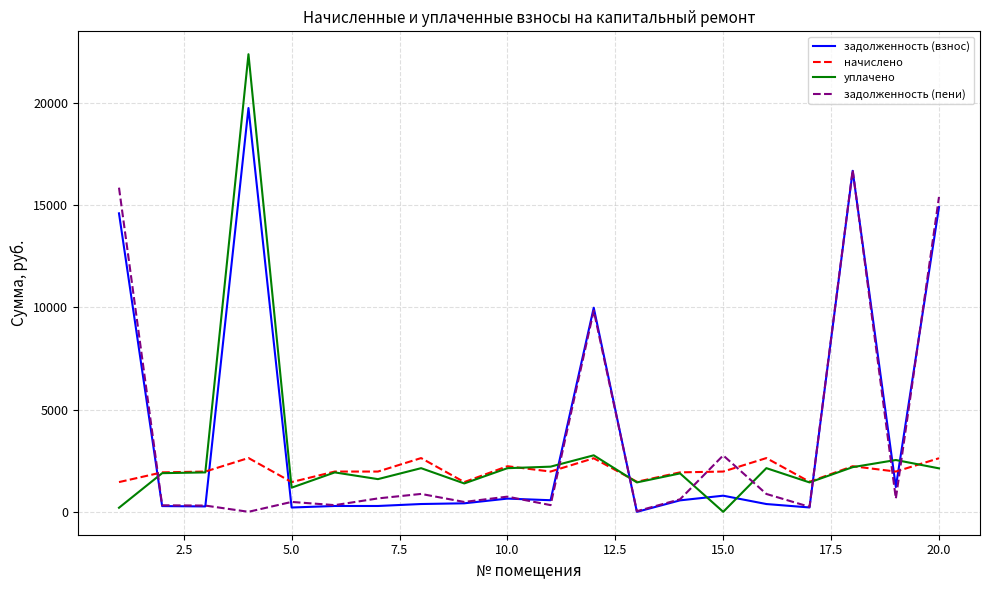

What is the greatest value displayed?

22374.0